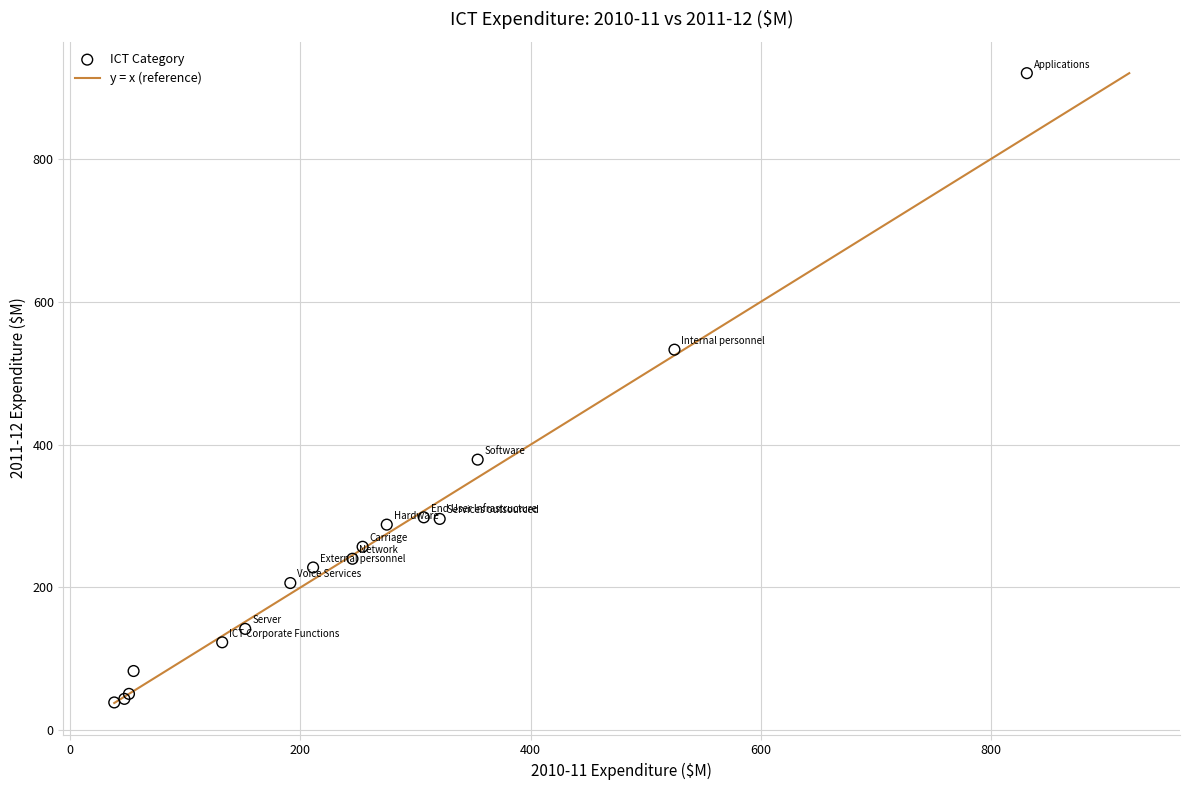

What Y value in the scatter plot is closest to 479?

533.0